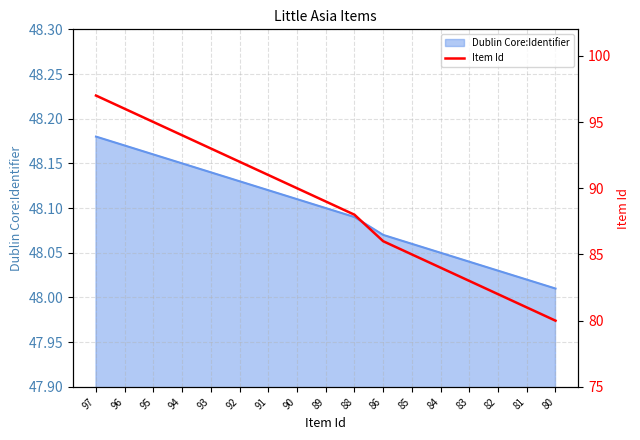

Which category has the lowest value across all series?

80